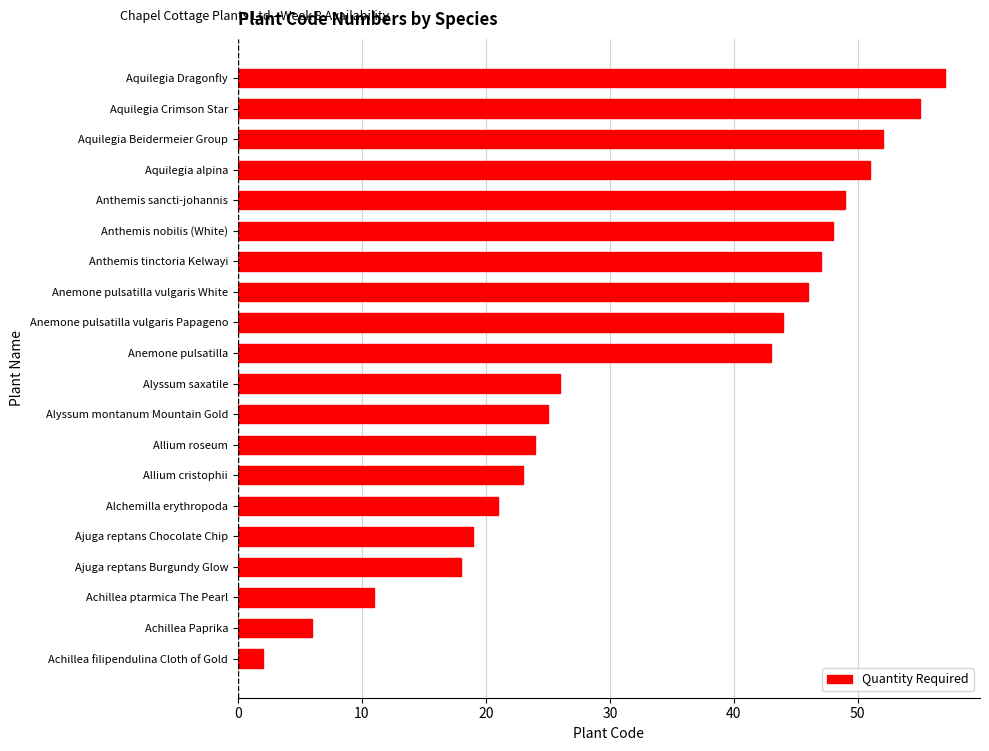

Are the bars grouped side by side (vs. stacked)?

No